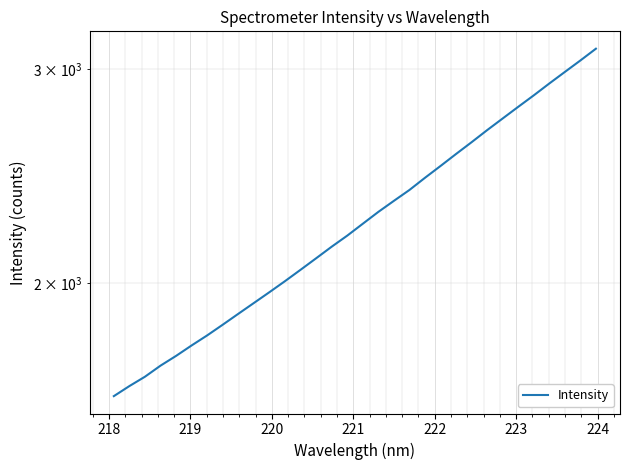

Reading left to right, list all the values displayed in this chart.

1613.0	1644.2	1673.7	1709.2	1741.2	1776.1	1810.3	1847.5	1886.1	1925.2	1965.1	2006.7	2050.4	2095.7	2142.3	2187.7	2237.7	2288.6	2337.1	2385.8	2441.7	2497.1	2554.7	2612.4	2673.0	2732.8	2793.9	2855.4	2920.4	2985.1	3050.8	3119.8